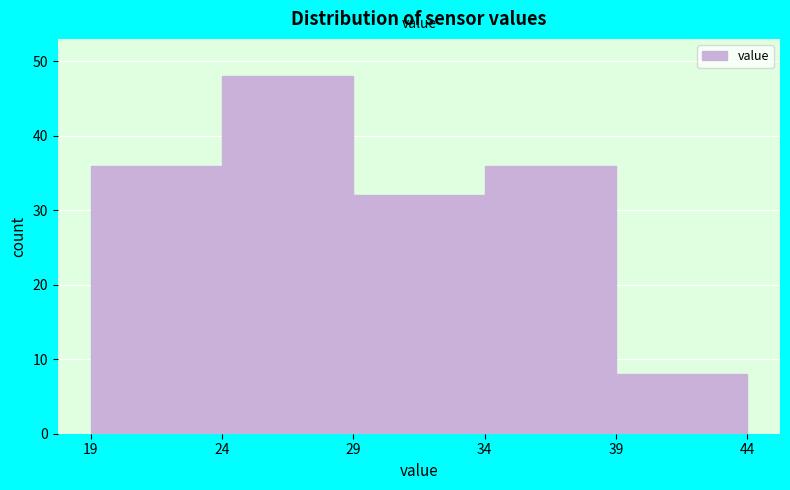

What is the height of the bar covering 34 to 39 on the x-axis? The values are not printed on the chart, so give them approximately, as read against the axis.

36